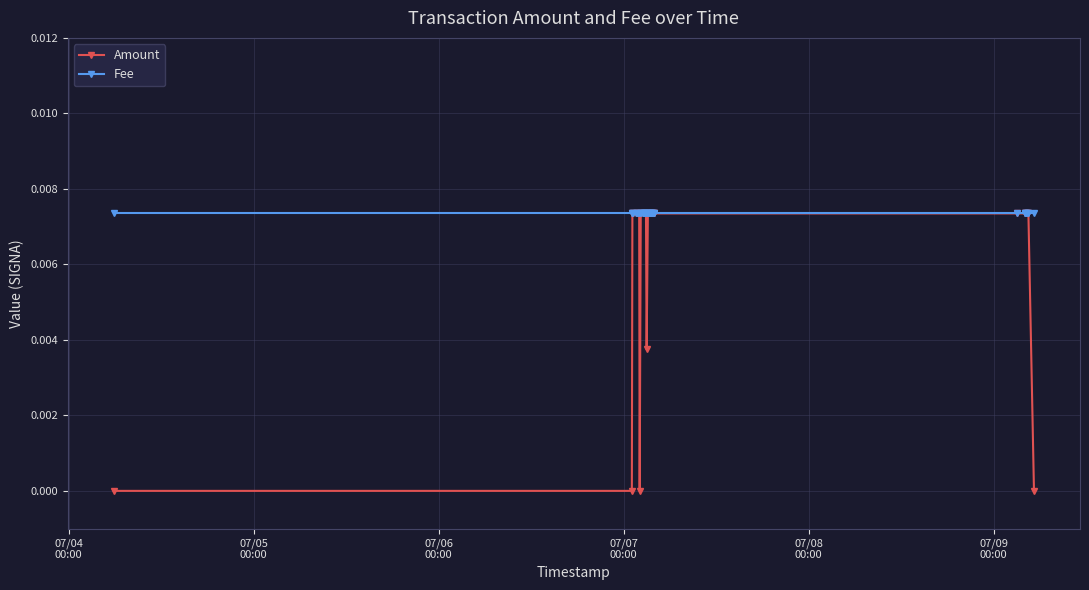

List the series in order of their overall mean, highest first.

Fee, Amount